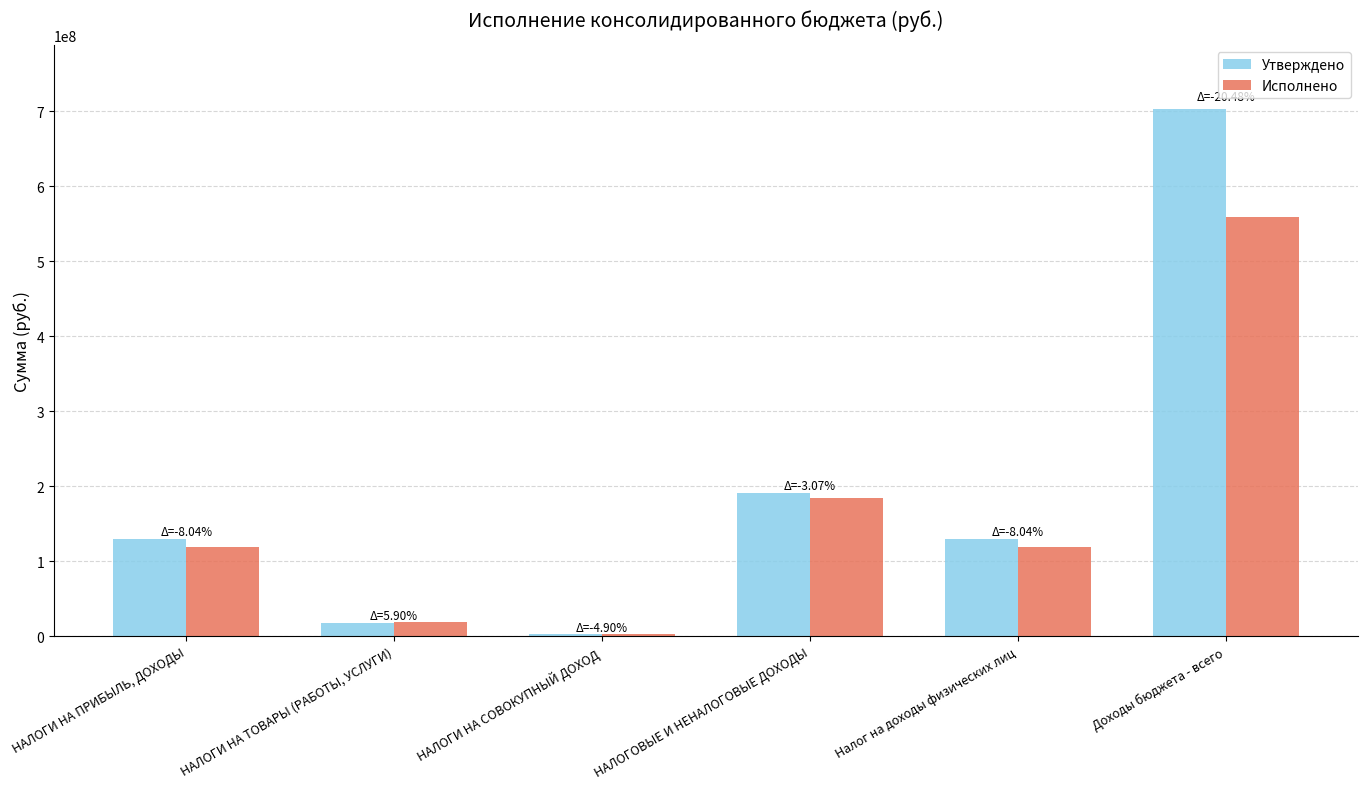

The value of Утверждено at Доходы бюджета - всего is 703592977.3. True or false?

True